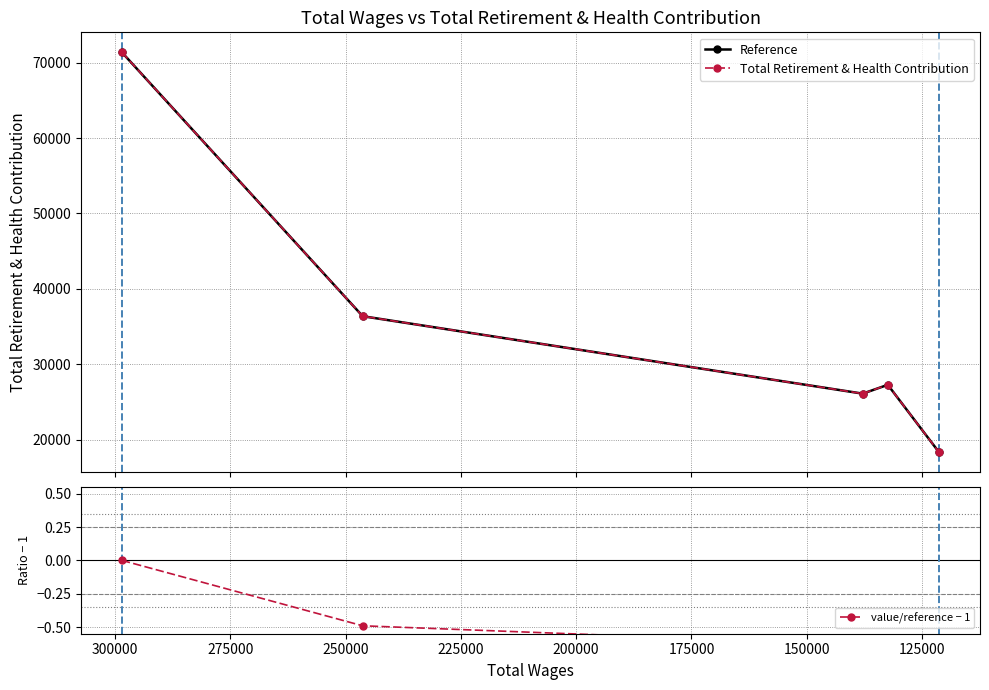

The value of Reference at 150000 is 44101.8. True or false?

False